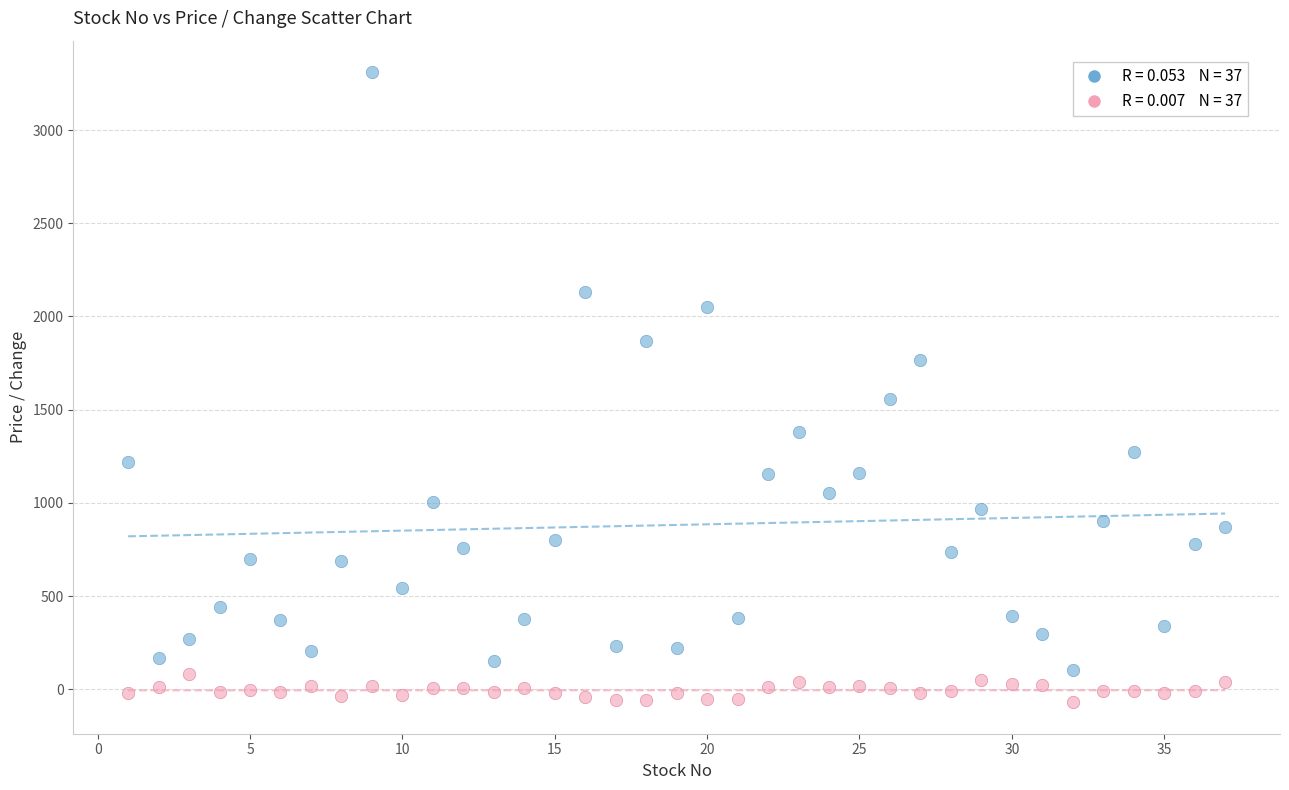

Across all data points, what is the range of Y values (max minus min)?

3381.0